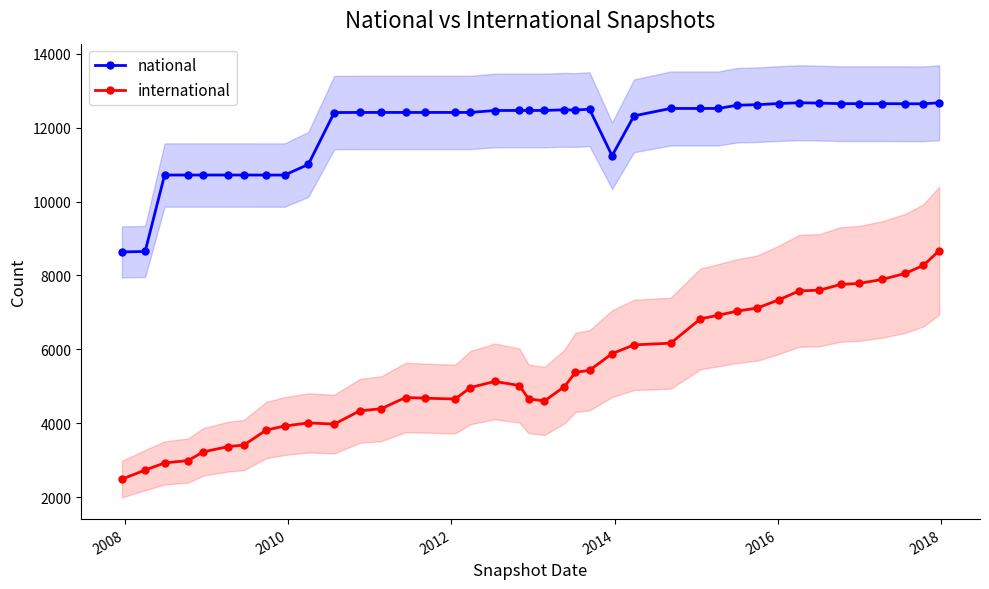

What is the value of the international point at the 30th from the left?

7035